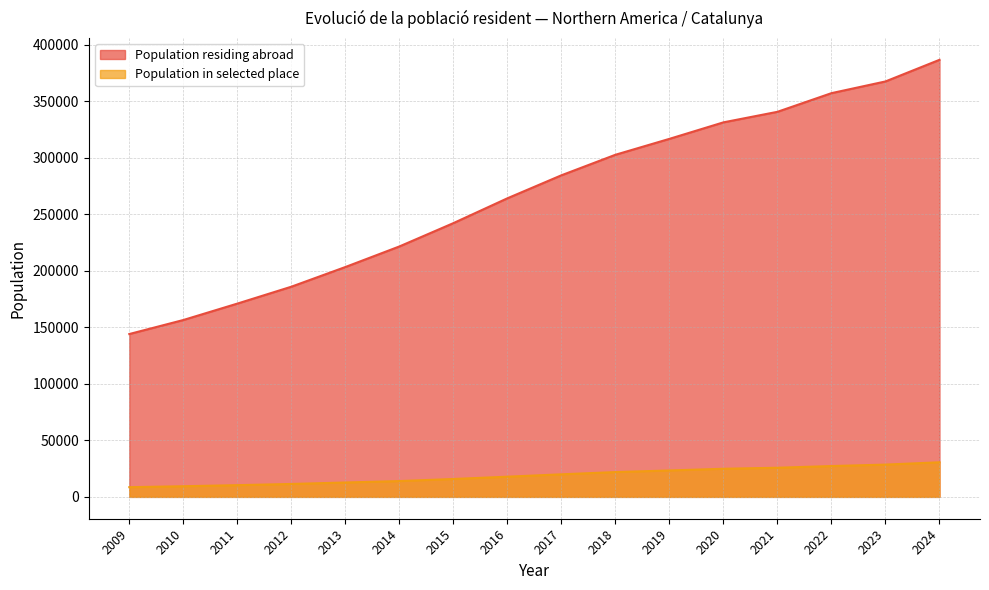

True or false: Population residing abroad and Population in selected place intersect in this chart.

False